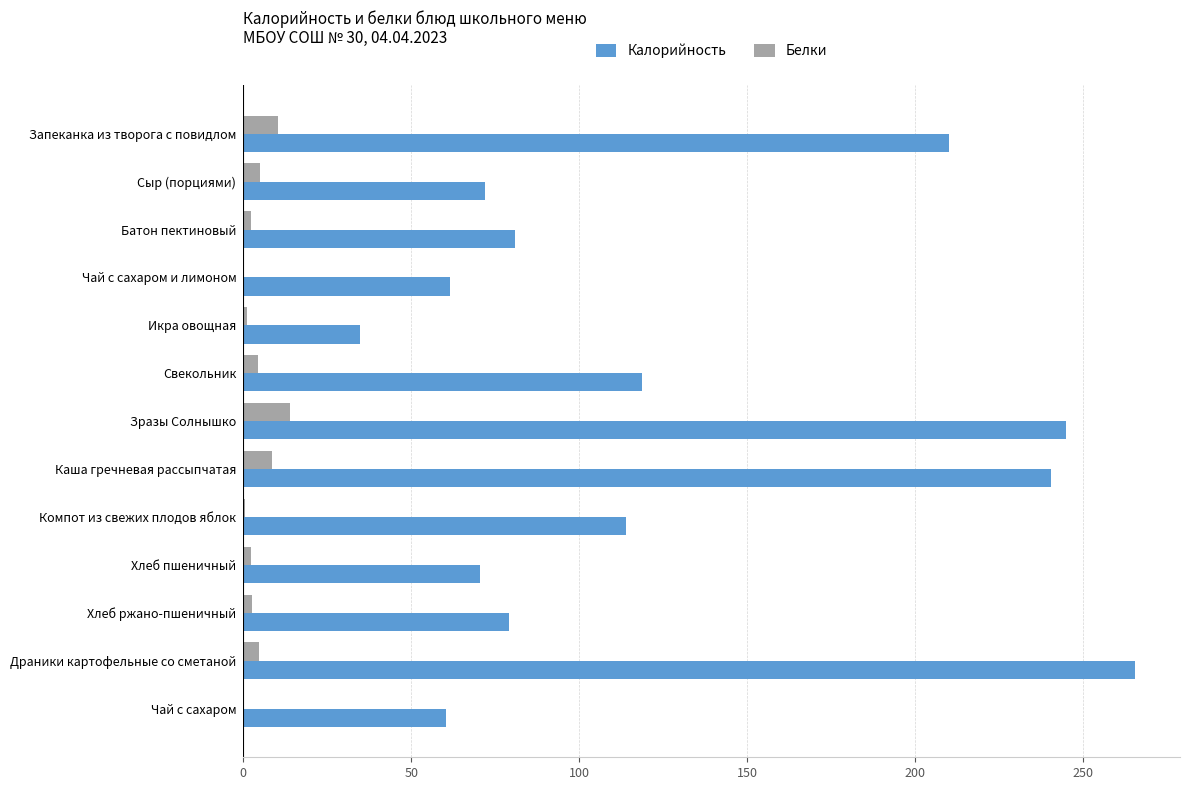

What is the total value across all series at Каша гречневая рассыпчатая?

249.1